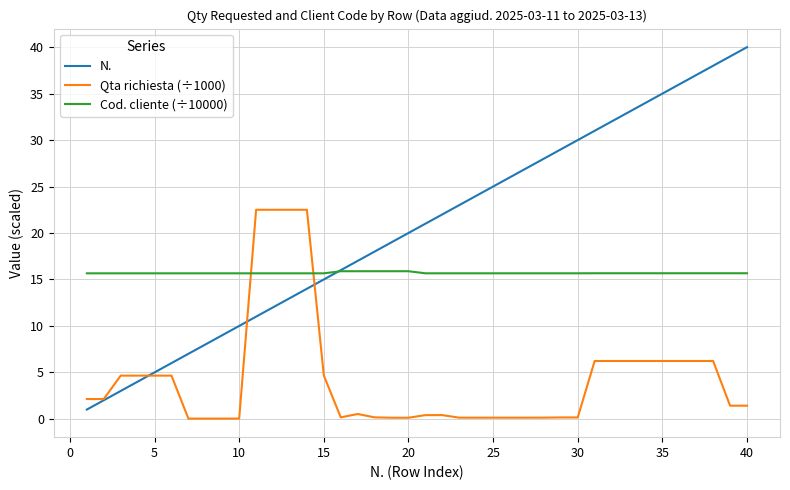

What is the highest value of the N. series?

40.0